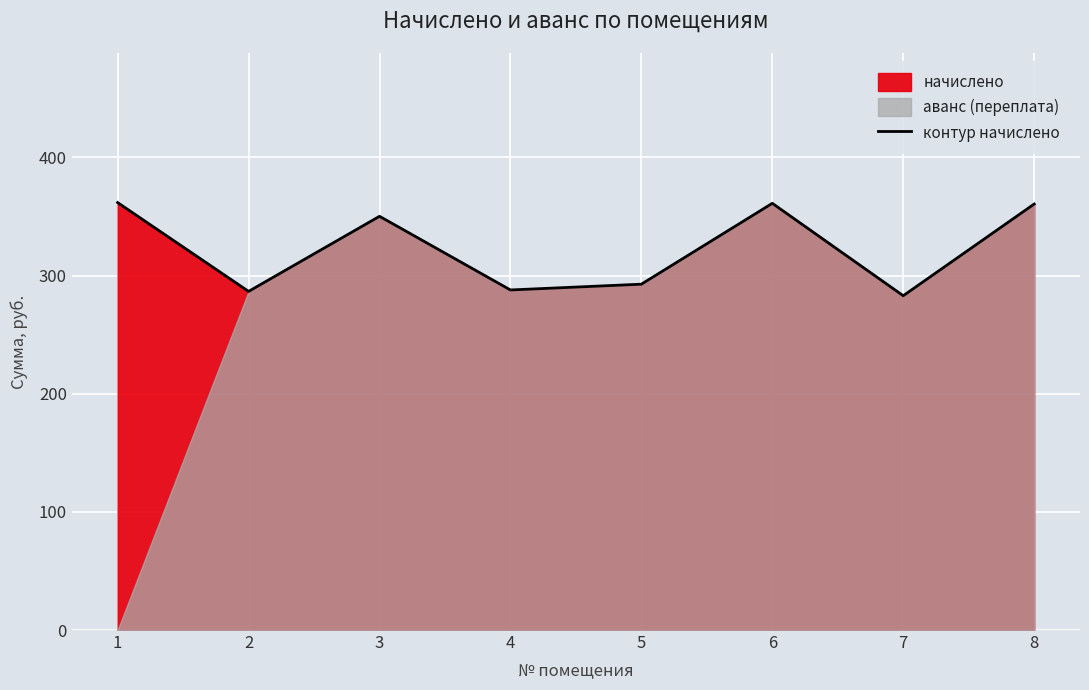

What is the greatest value displayed?

361.7